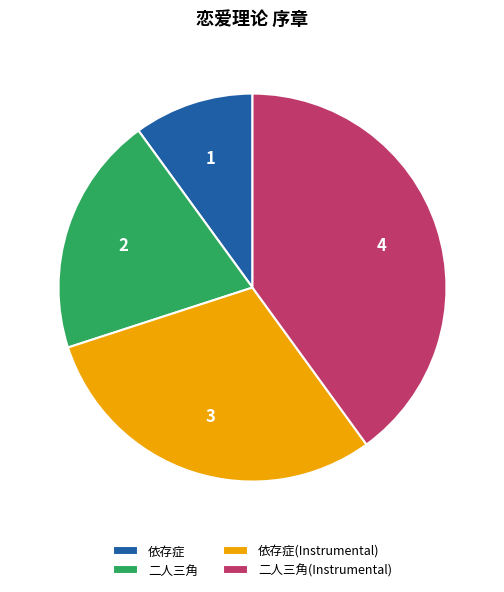

Which has a higher value, 依存症 or 二人三角(Instrumental)?

二人三角(Instrumental)